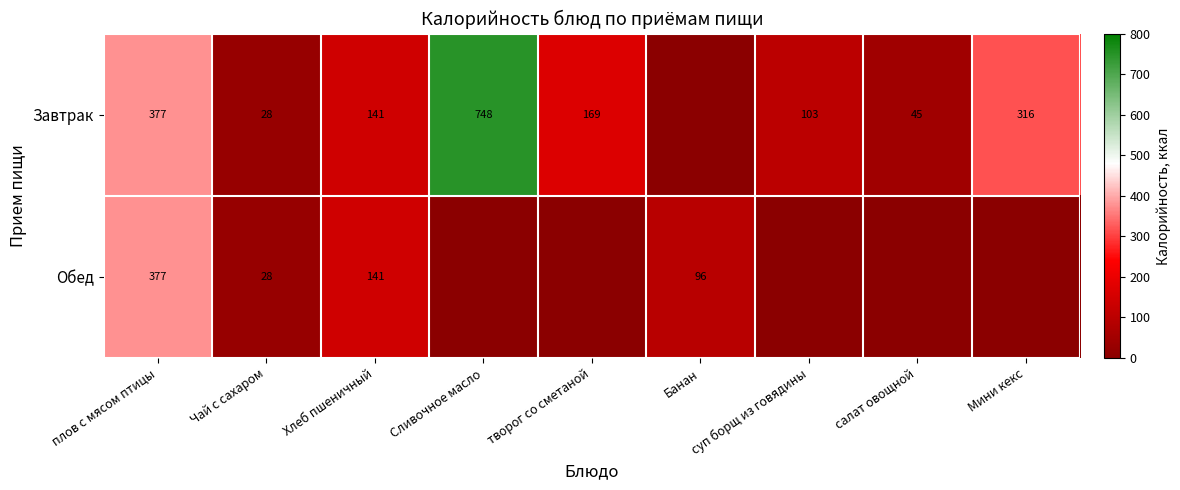

What is the total value across all series at Чай с сахаром?

56